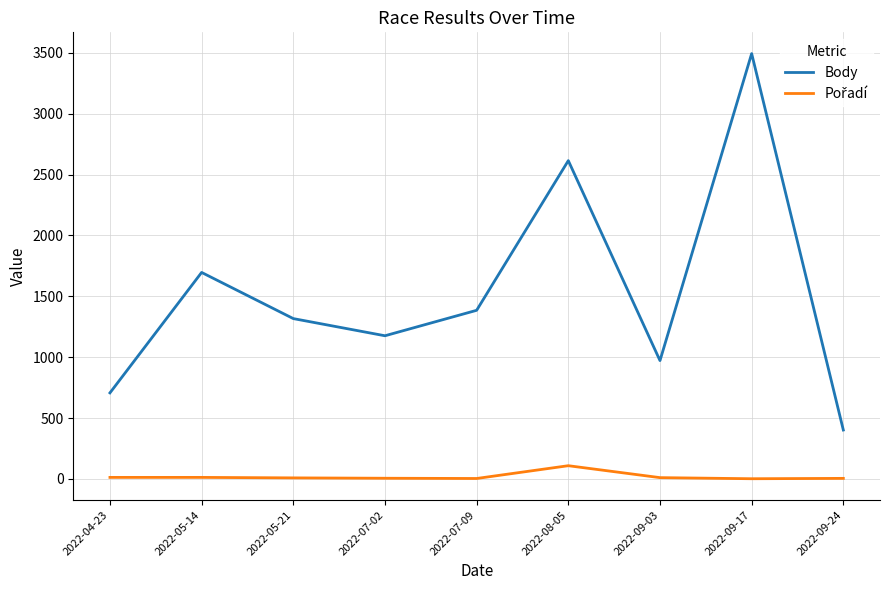

Which series has the largest range (max minus min)?

Body